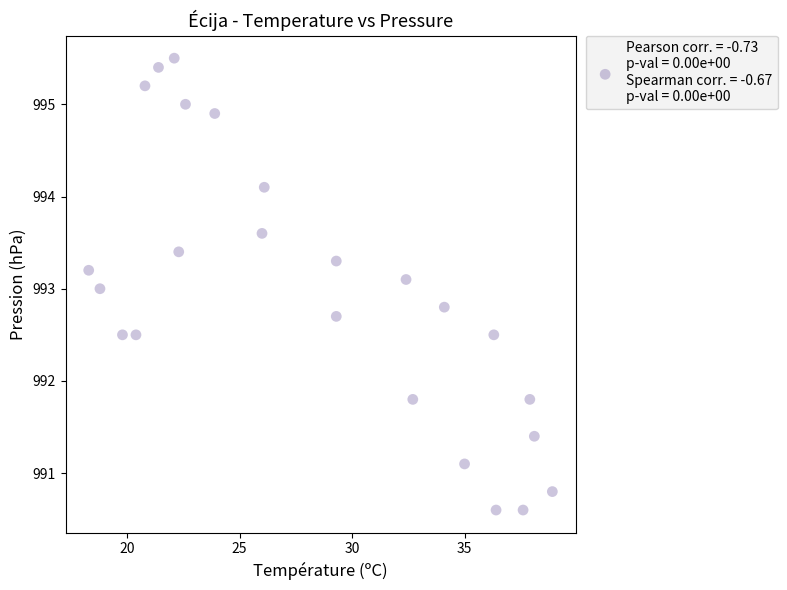

What is the range of Y values (max minus min)?

4.9